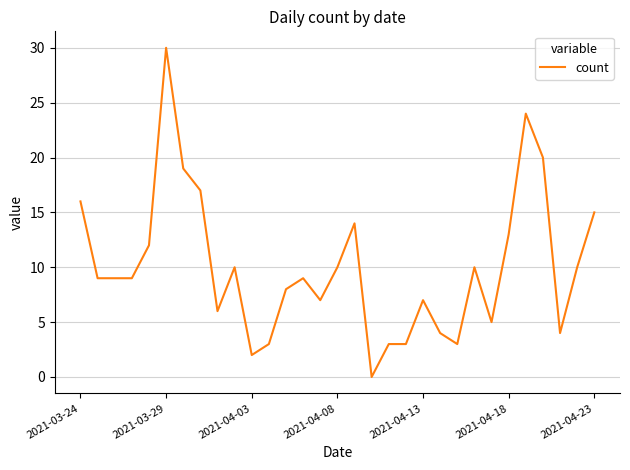

What is the greatest value displayed?

30